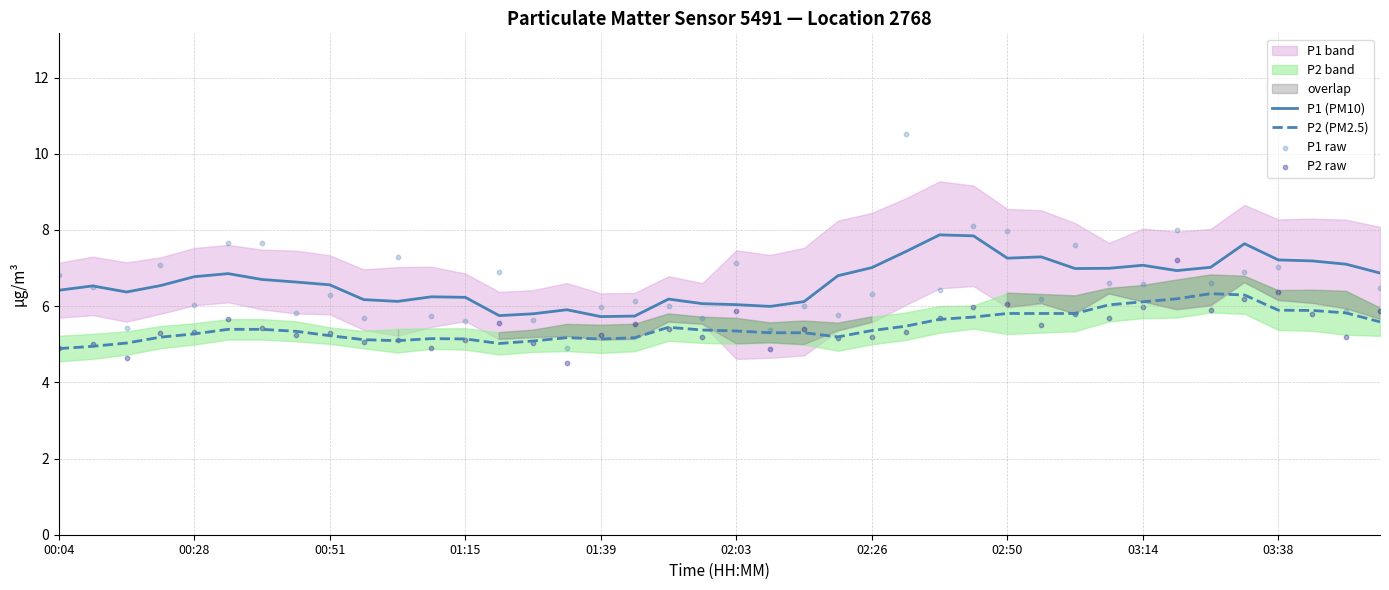

Which series has the largest total across all categories?

P1 (PM10)